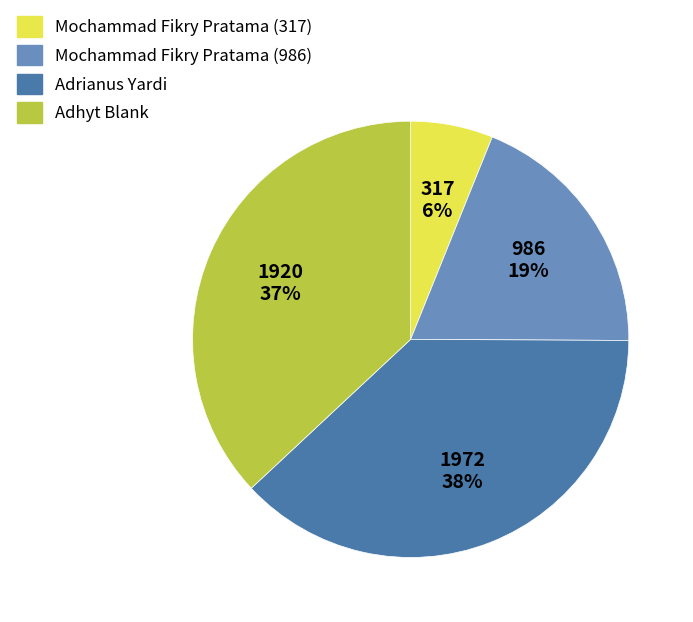

Do Adrianus Yardi and Adhyt Blank together represent more than half of the pie?

Yes